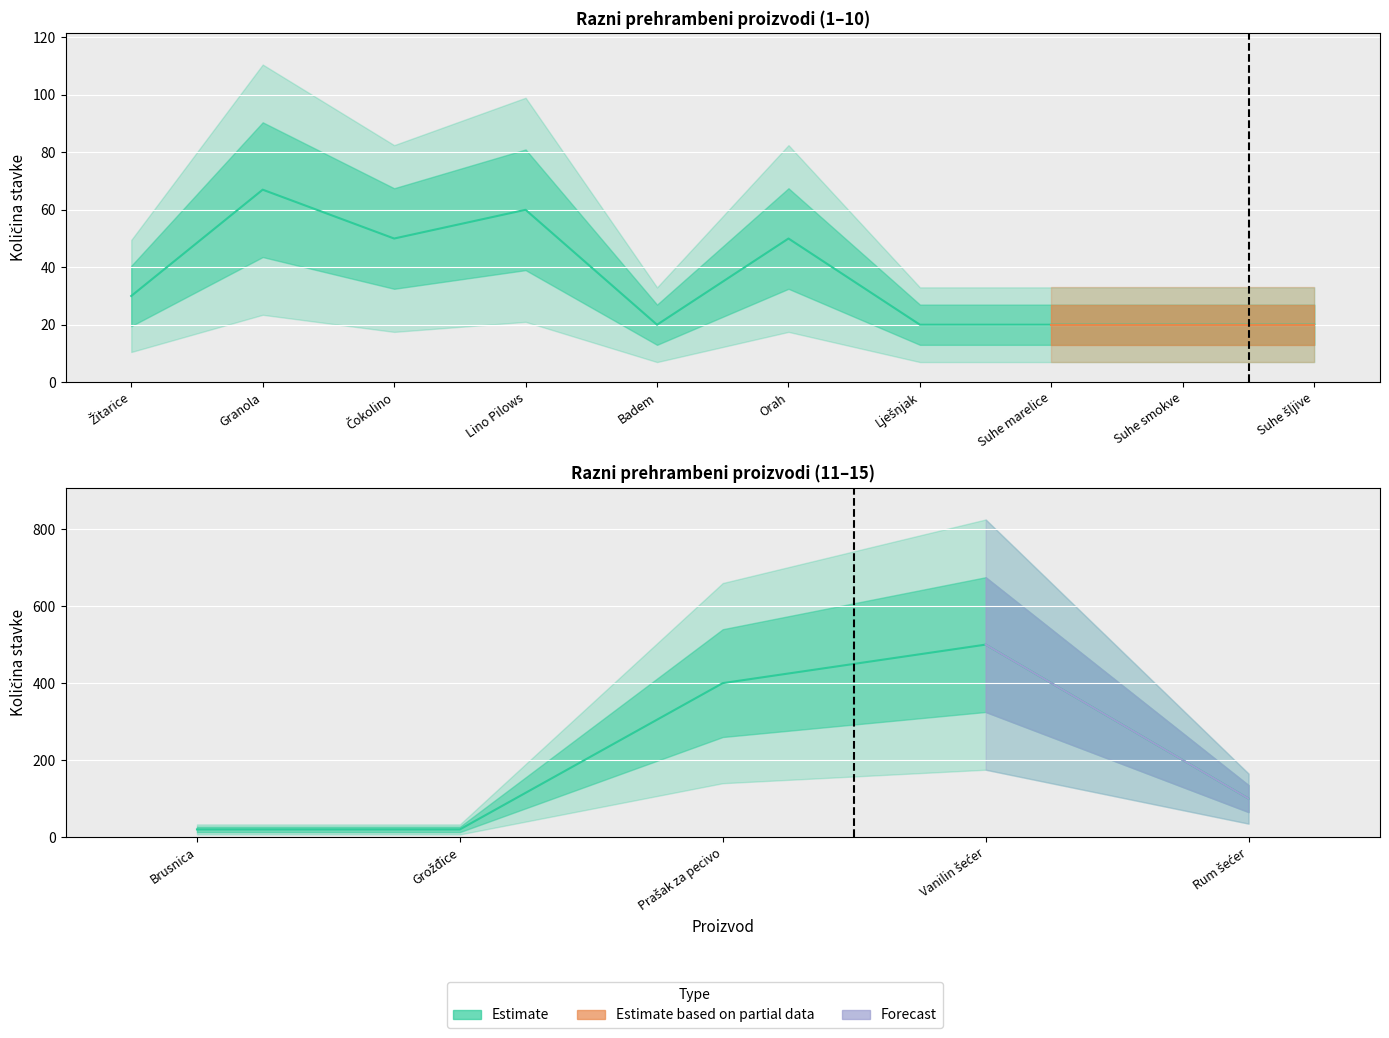

What position from the right is Prašak za pecivo?

3